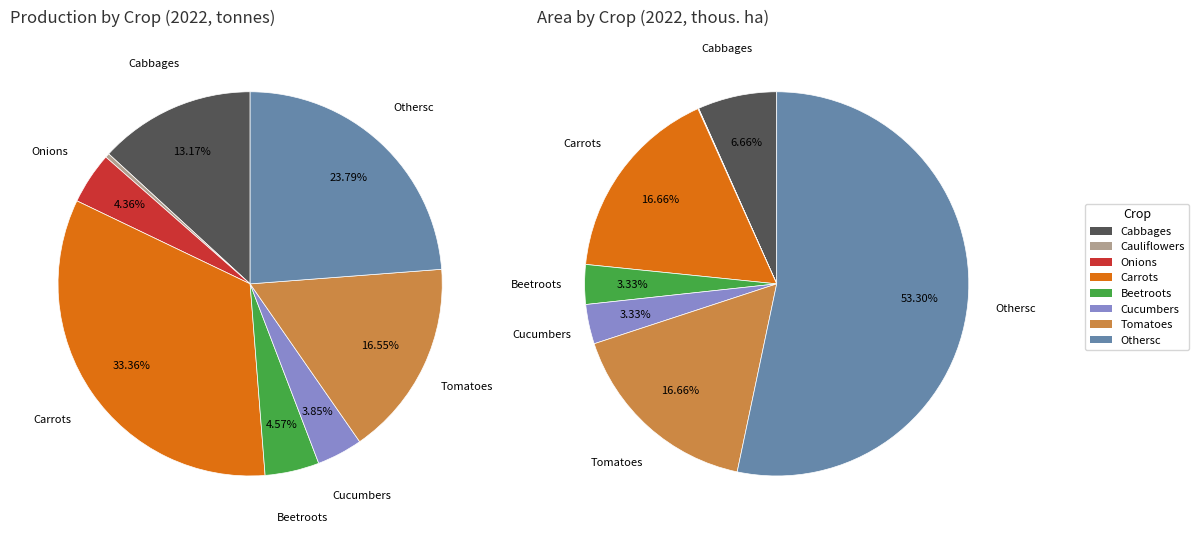

To the nearest percent, what is the difference between the largest and smallest slice percentages?

33%